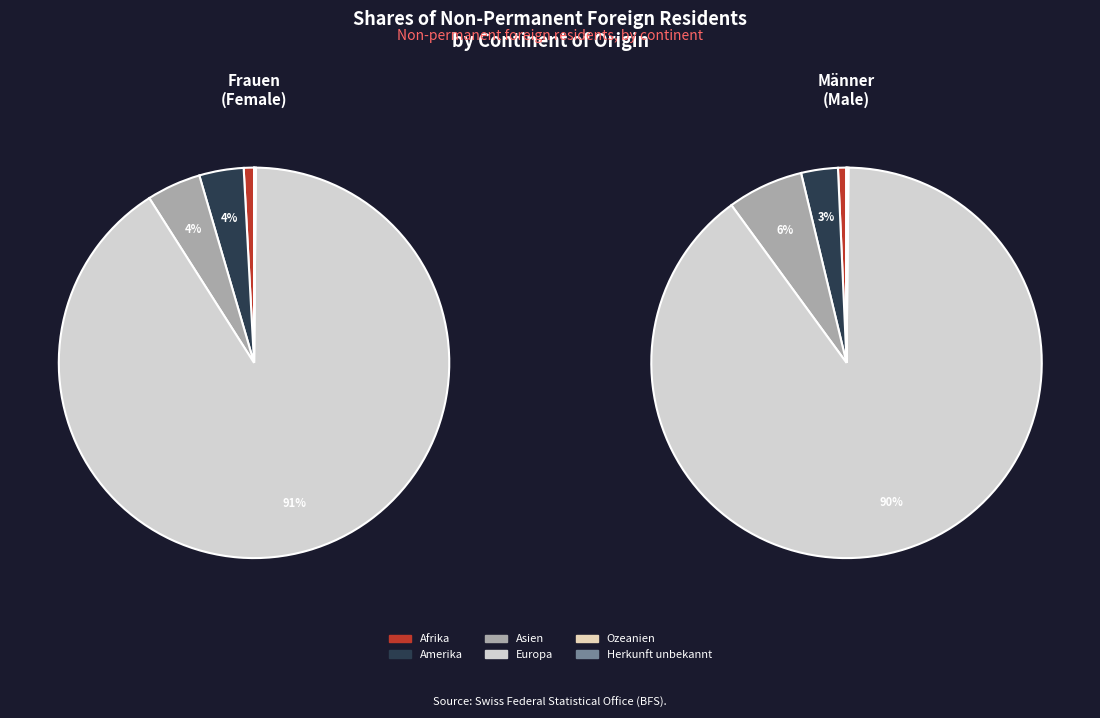

How many slices are in this pie chart?

6